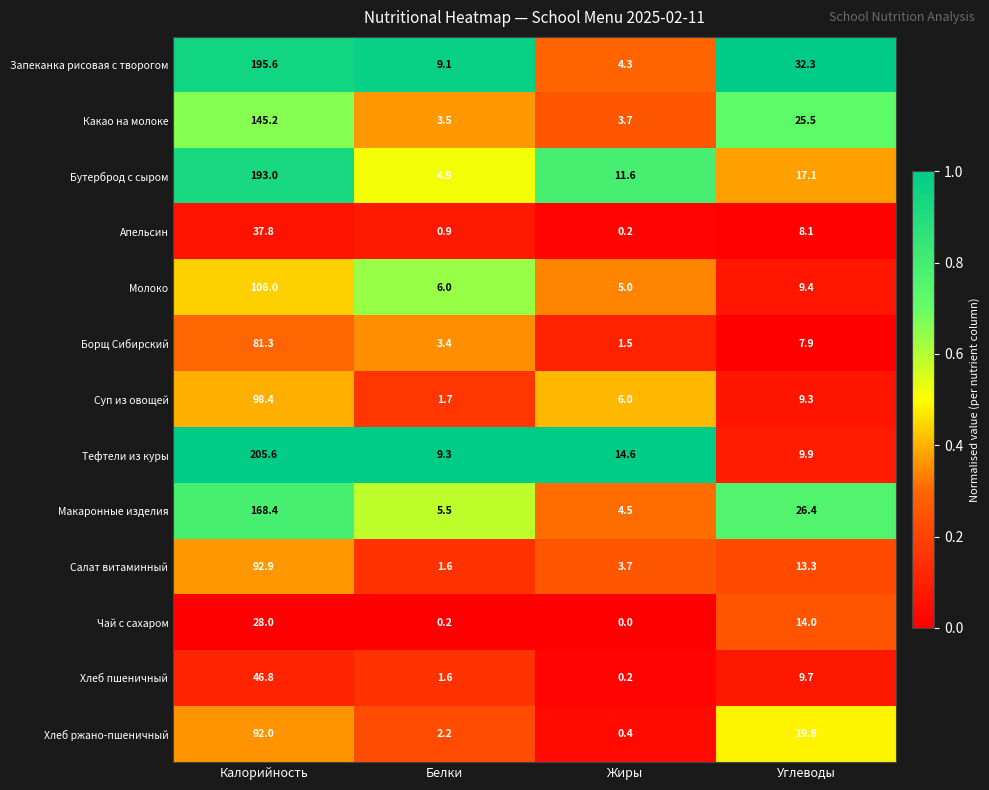

True or false: Апельсин has a value of 8.1 at Углеводы.

True